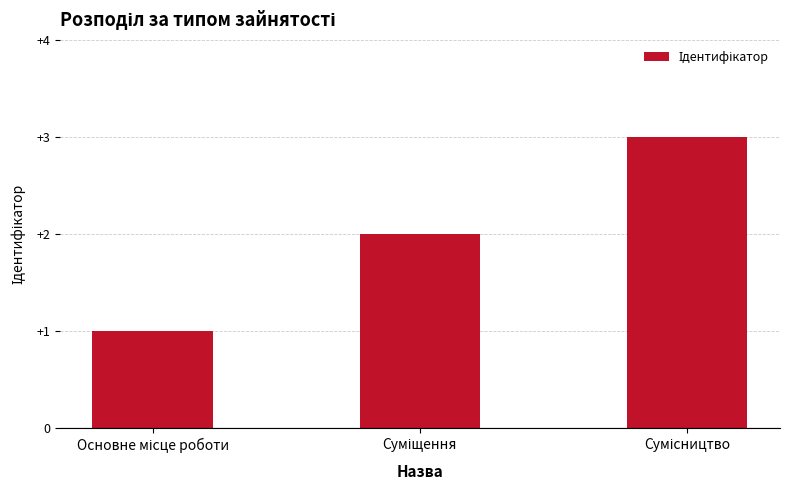

Reading left to right, extract all data points from this chart.

1	2	3